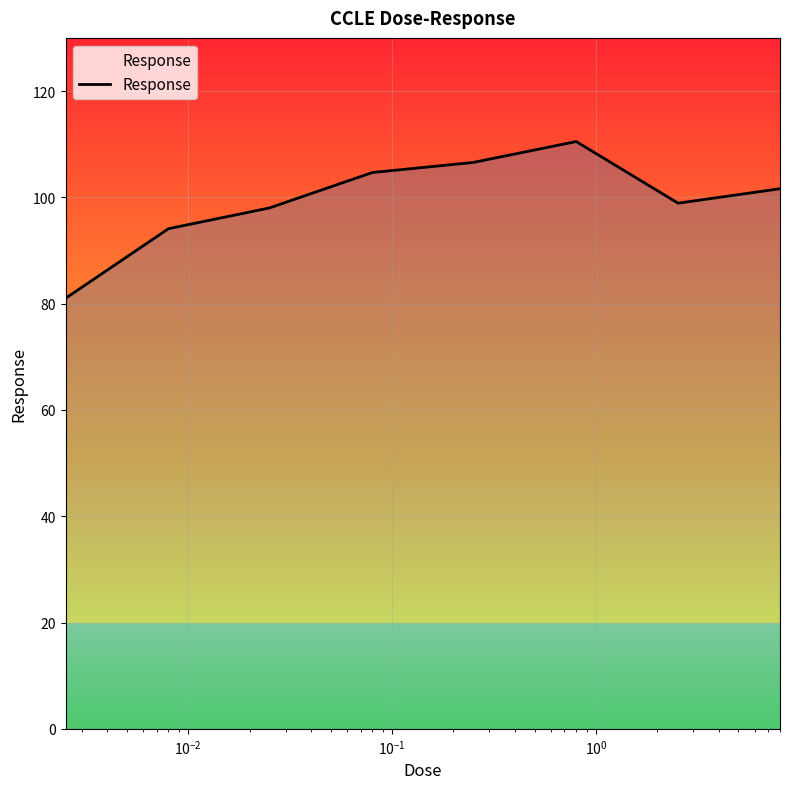

What is the greatest value displayed?

110.5